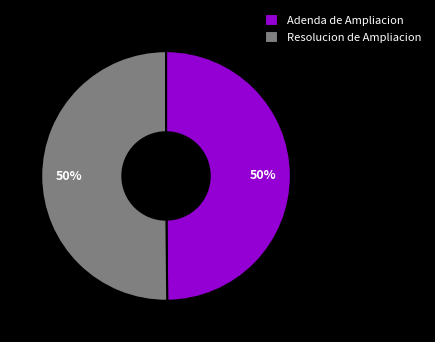

To the nearest percent, what is the average slice percentage?

50%